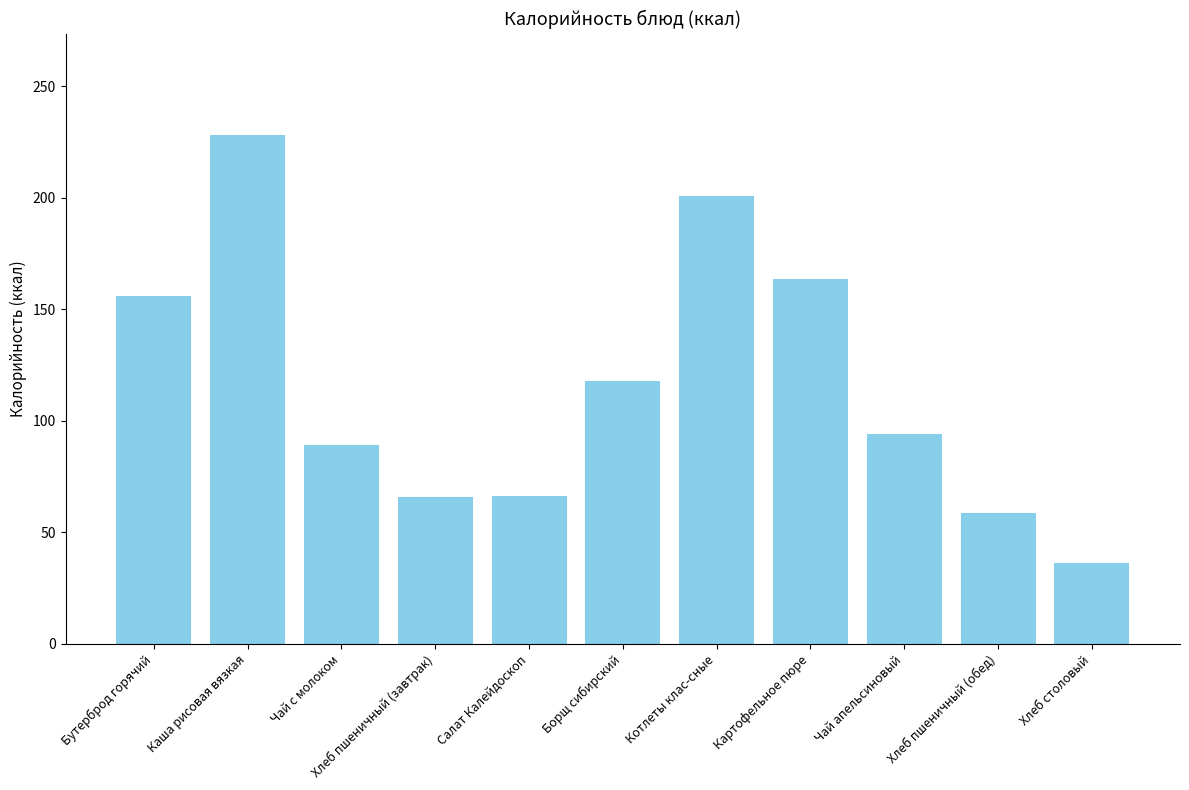

What is the difference between the second highest and second lowest values?

141.8